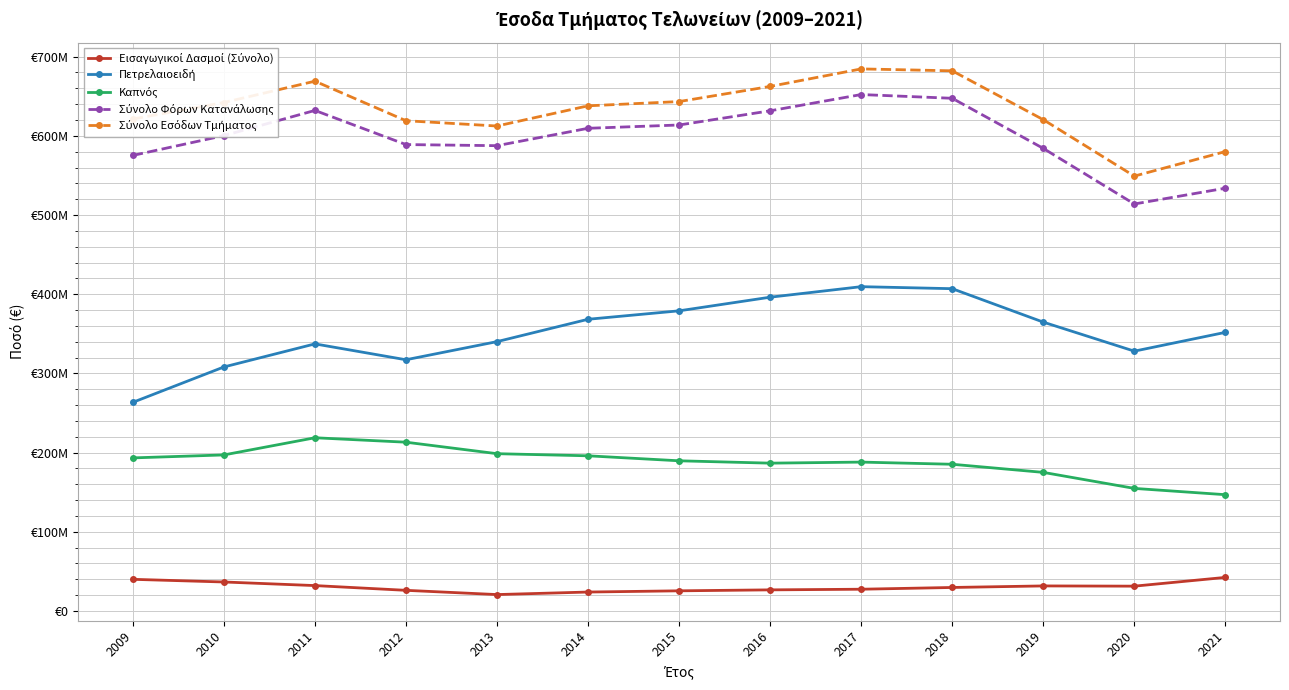

What is the total value across all series at 2009?

1692902206.5